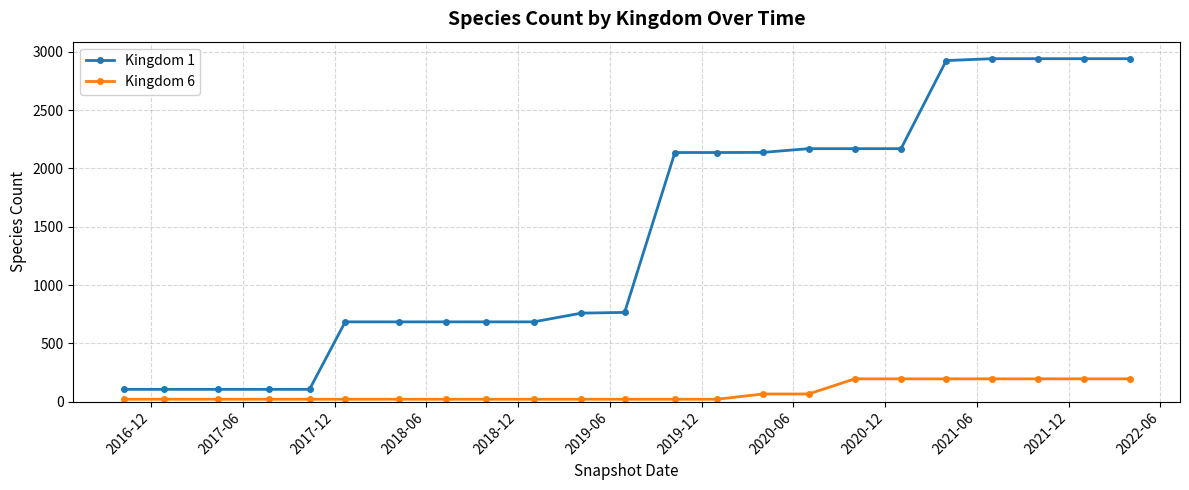

How many values in the Kingdom 1 series are below 765?

11